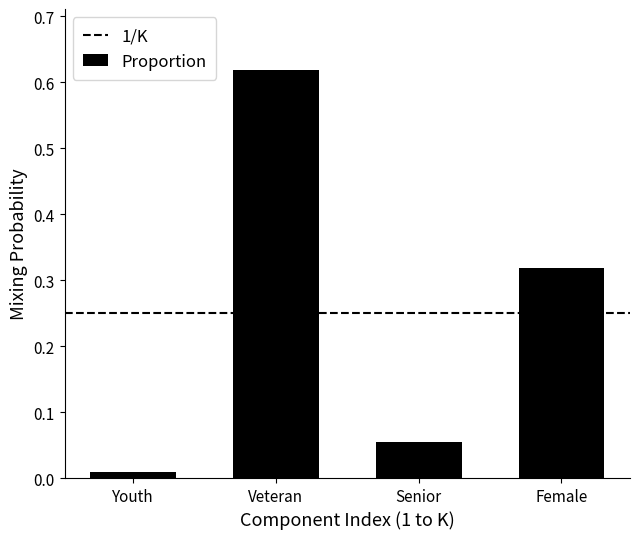

List the labels in order of value, smallest first.

Youth, Senior, Female, Veteran